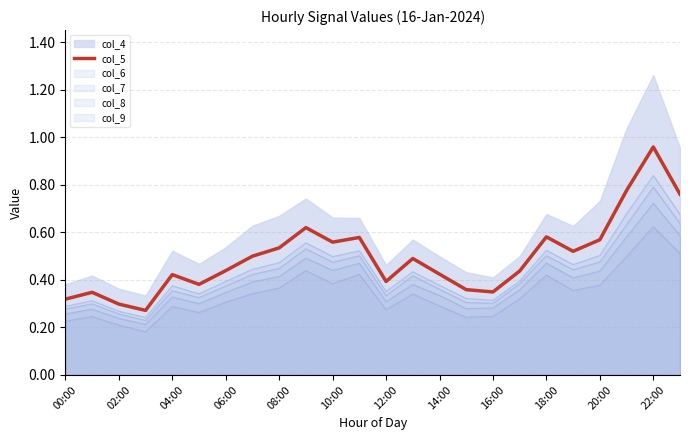

The chart shows a value of 0.4 at 12:00. True or false?

True